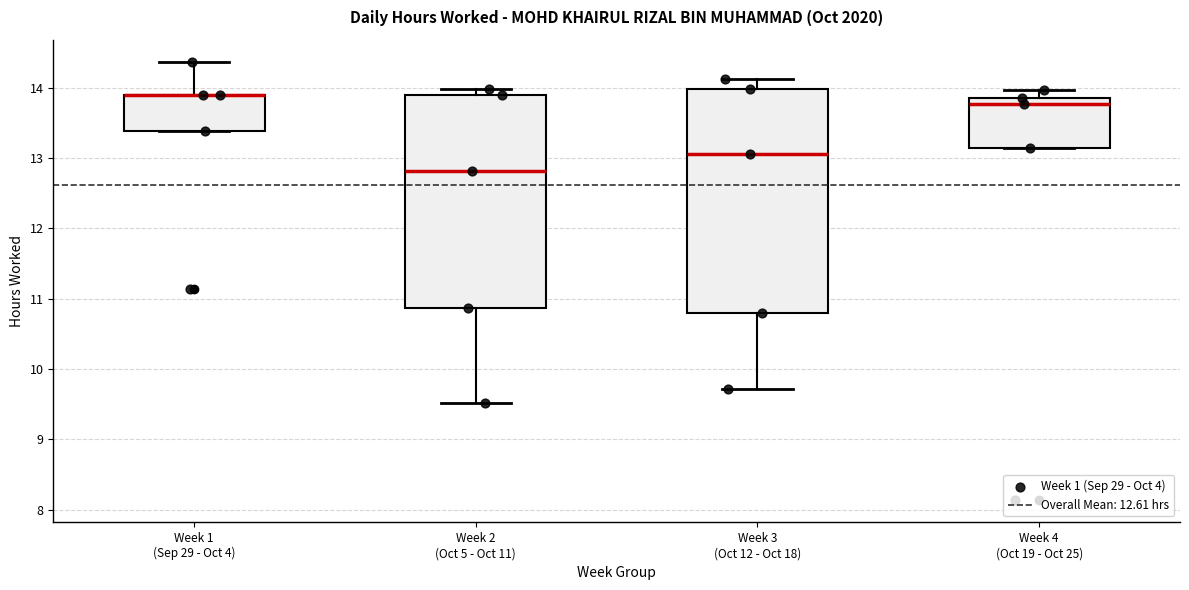

Comparing the boxes themselves (not the whiskers), which one is the tallest?

Week 3 (Oct 12 - Oct 18)